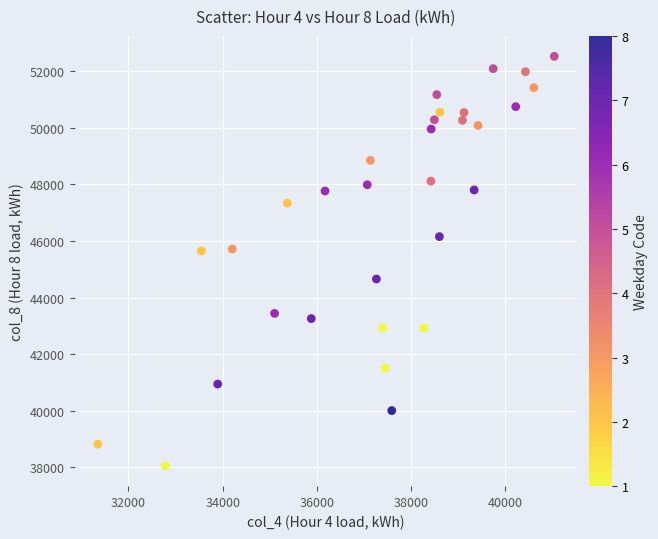

What is the range of Y values (max minus min)?

14461